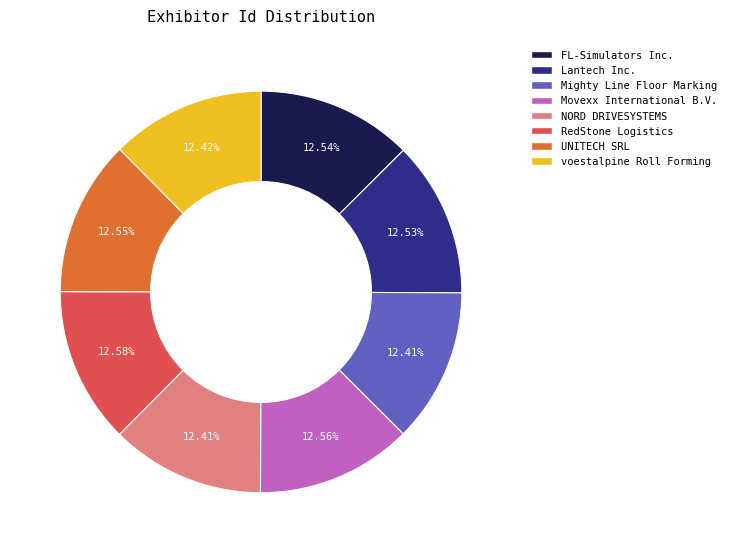

Is there any slice that represents more than half of the pie?

No